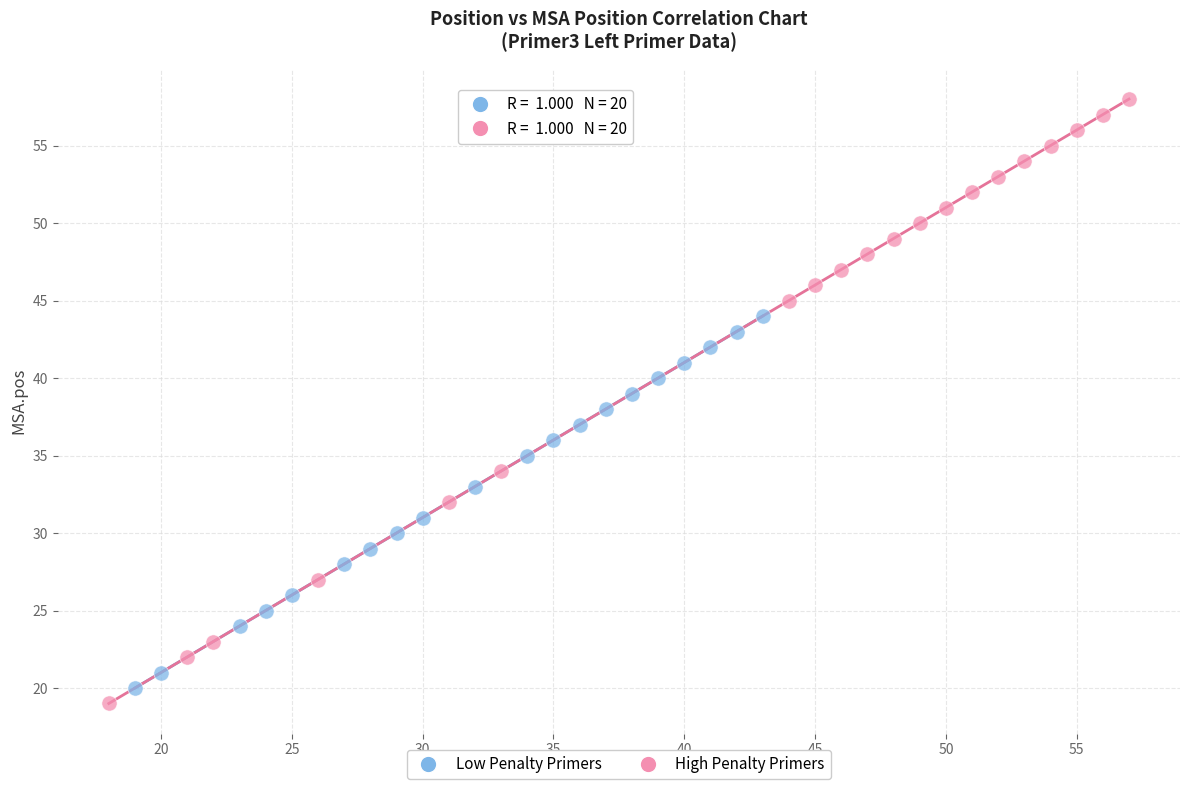

Which series contains the lowest Y value?

High Penalty Primers